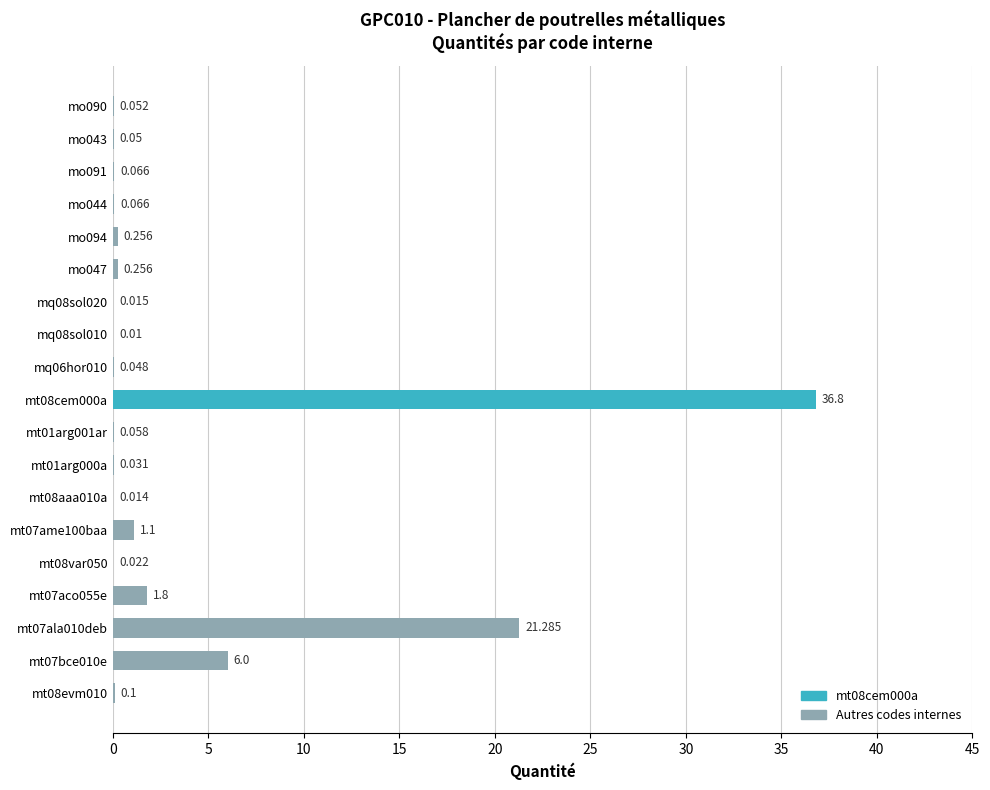

Where is the data nearest to the value 18?

mt07ala010deb